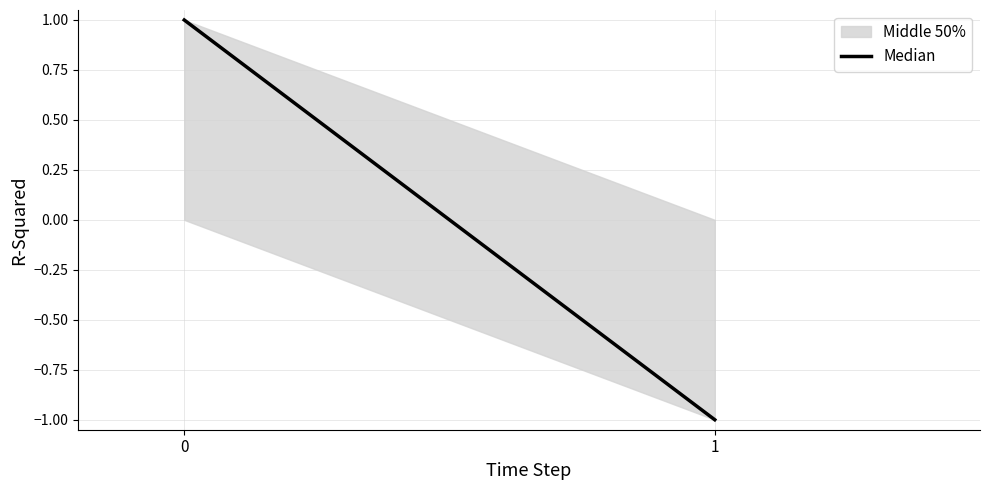

True or false: the data shows -1 at 1.

True